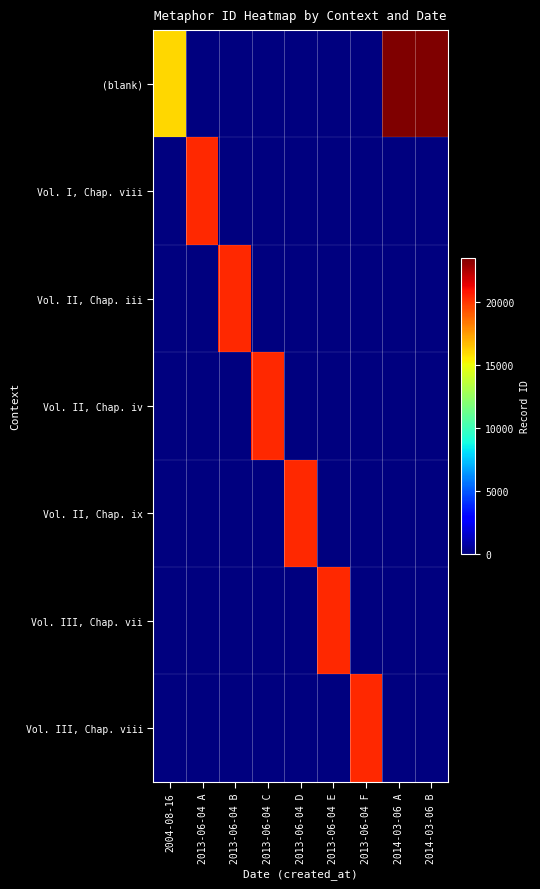

At which category is the sum across all series the highest?

2014-03-06 B